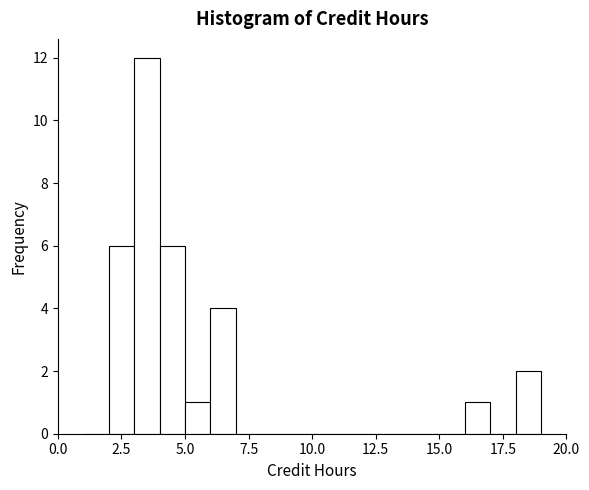

Around what value on the x-axis is the tallest bar? Give the approximate position of its centre, as read against the axis.

3.5